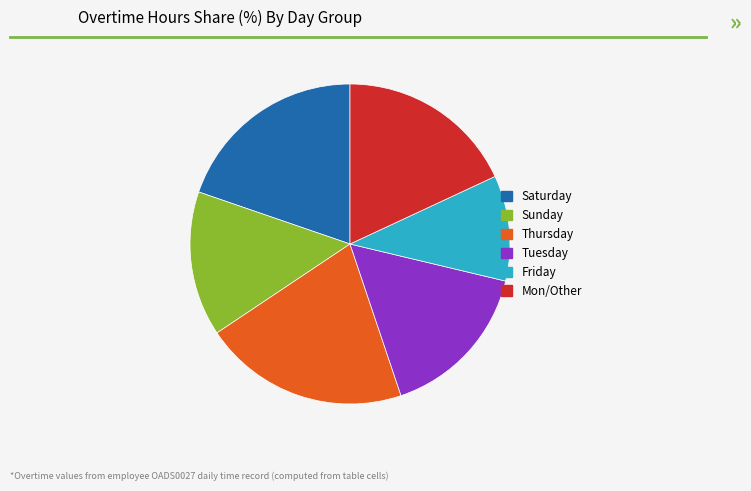

Is the sum of Sunday and Mon/Other greater than half?

No